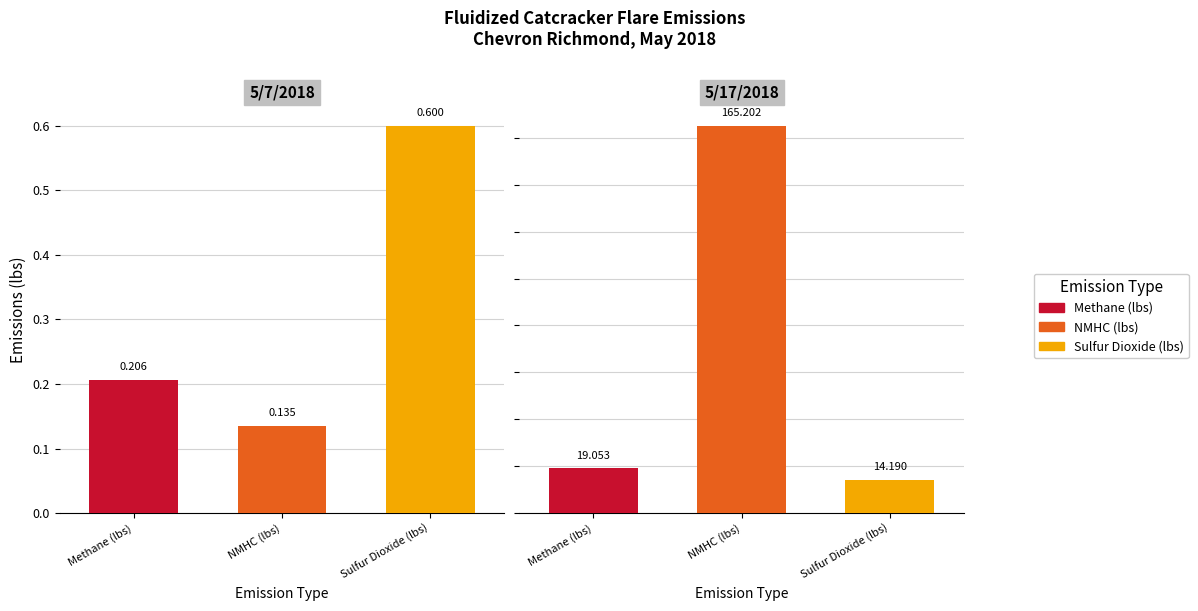

At 5/17/2018, list the series in order from smallest to largest.

Sulfur Dioxide (lbs), Methane (lbs), NMHC (lbs)